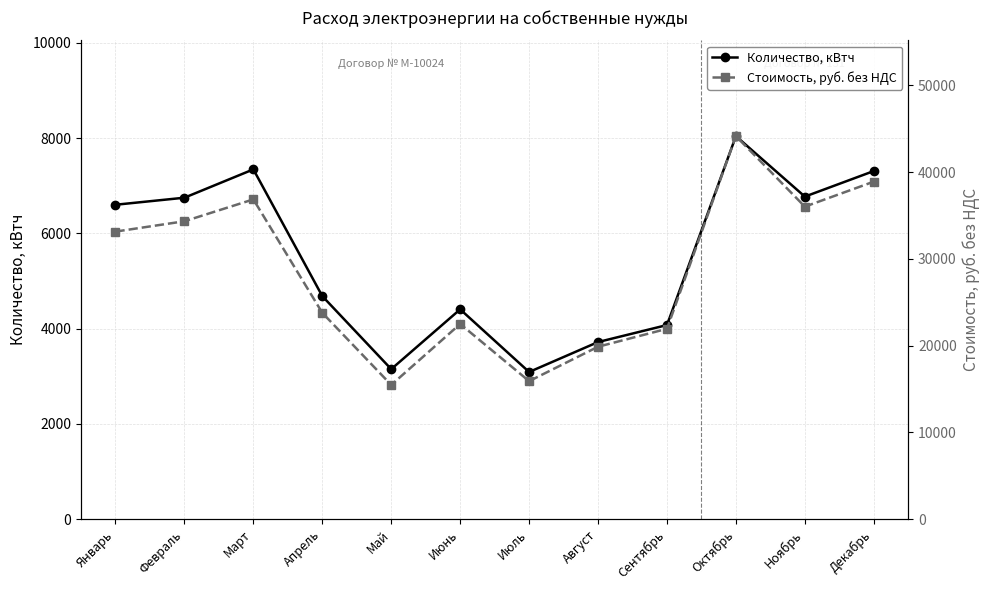

In Стоимость, руб. без НДС, how many points are lower than both neighbors (excluding endpoints)?

3